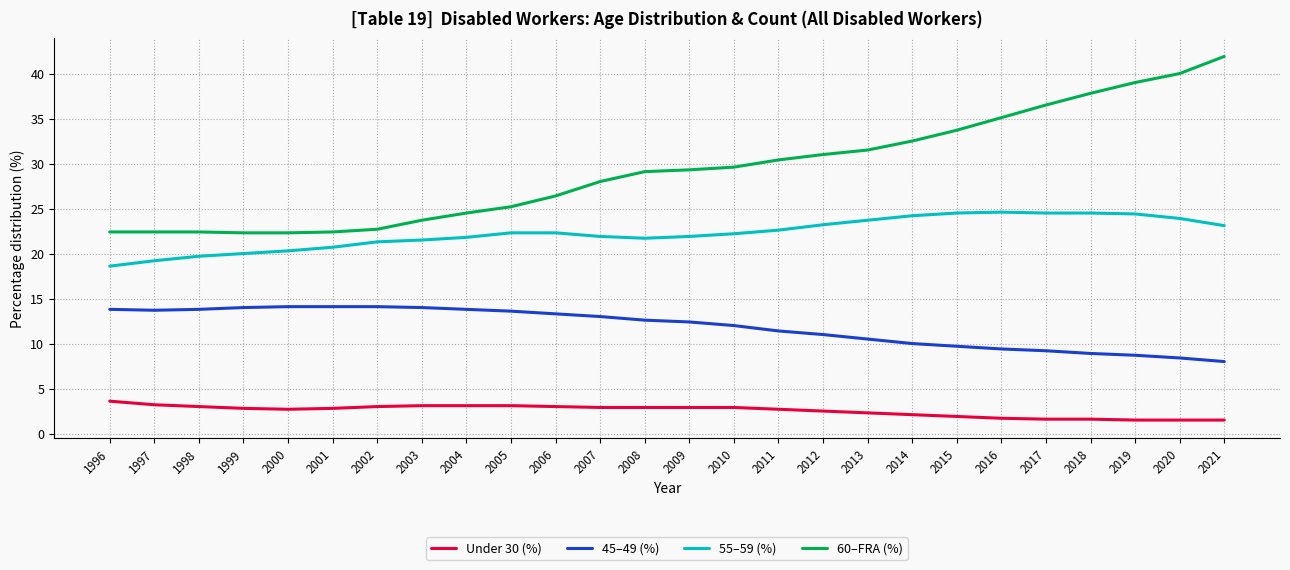

What is the difference between the maximum and minimum values in the 55–59 (%) series?

6.0